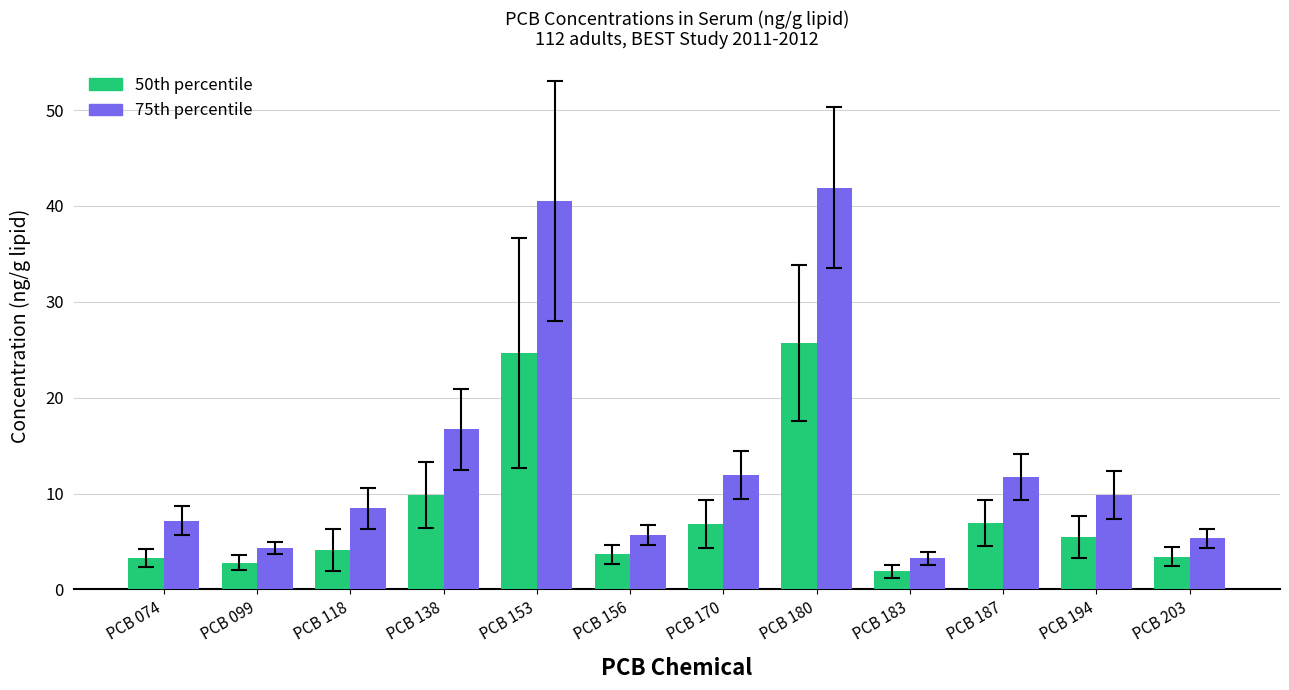

What is the smallest value displayed?

1.9